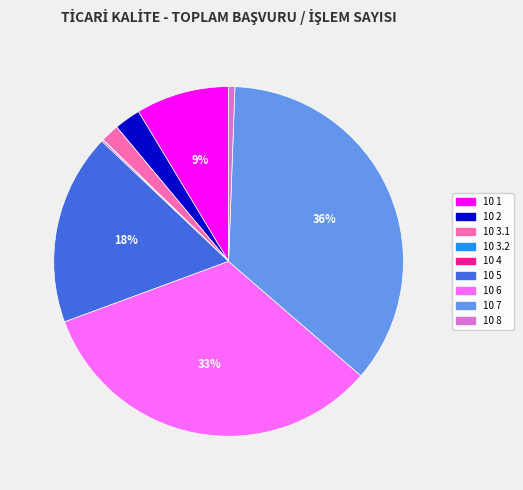

To the nearest percent, what is the difference between the largest and smallest slice percentages?

36%